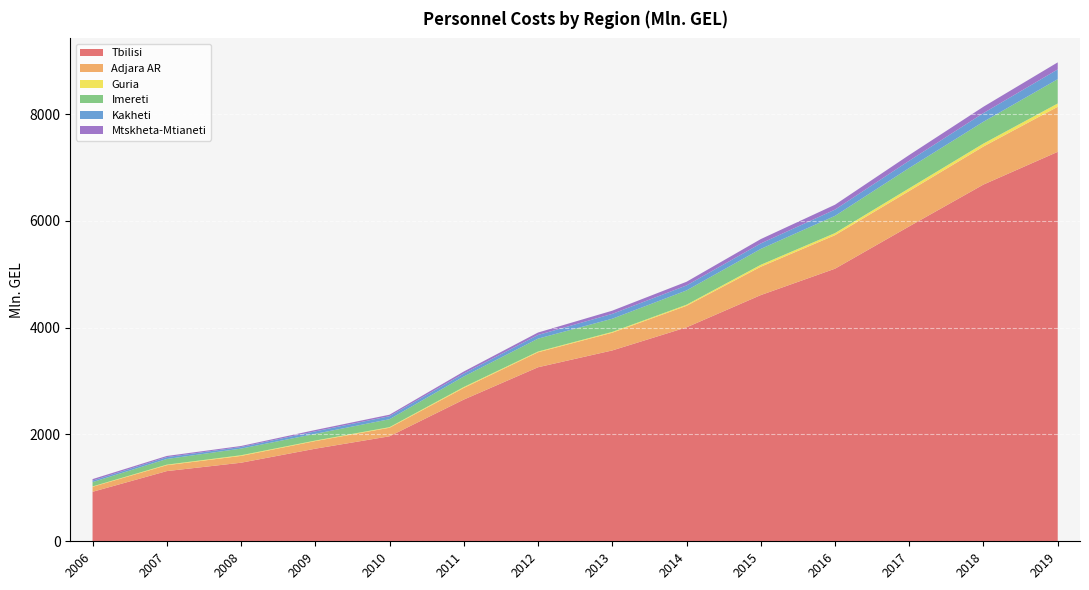

True or false: Mtskheta-Mtianeti and Tbilisi intersect in this chart.

False